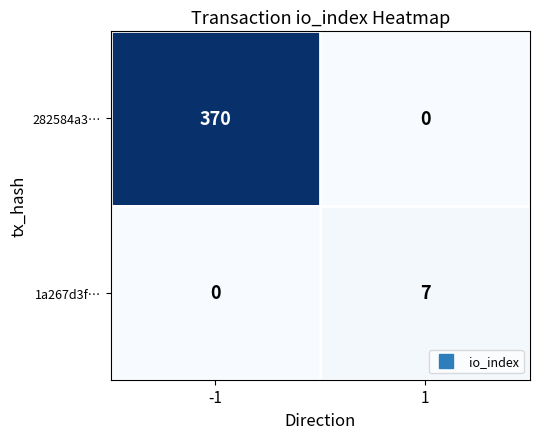

What is the difference between the 282584a3… values at 1 and -1?

370